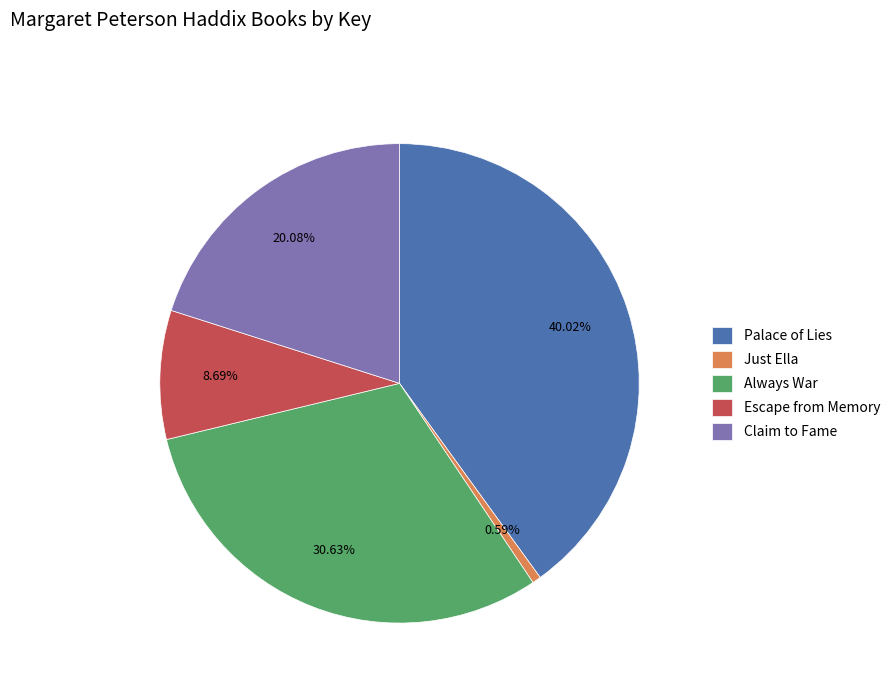

To the nearest percent, what percentage of the pie is Just Ella?

1%